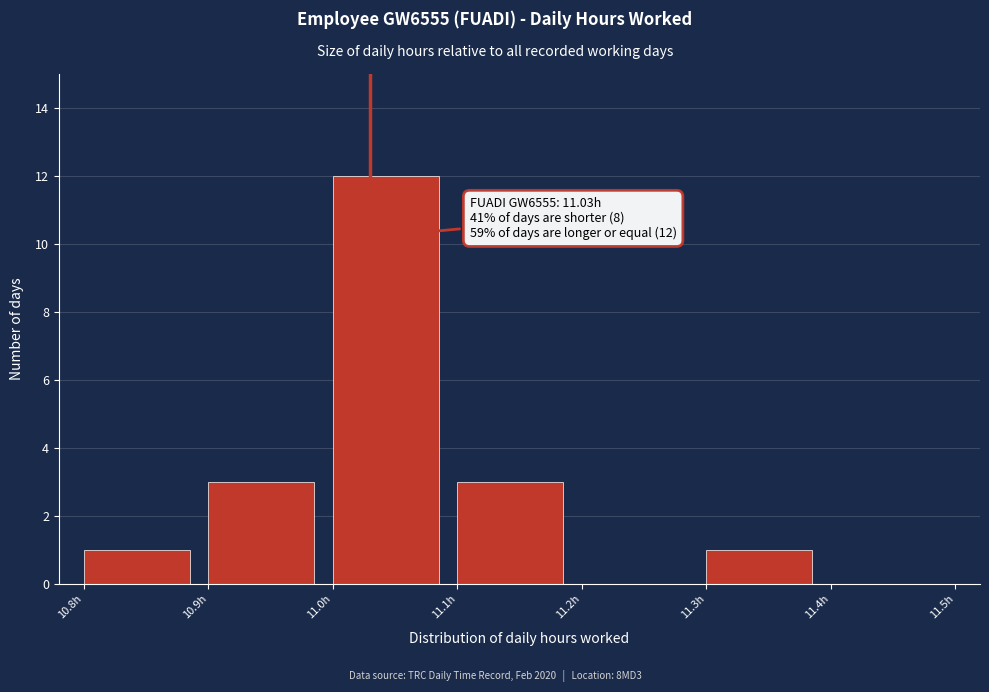

Which range on the x-axis has the tallest bar?

11.0 to 11.1